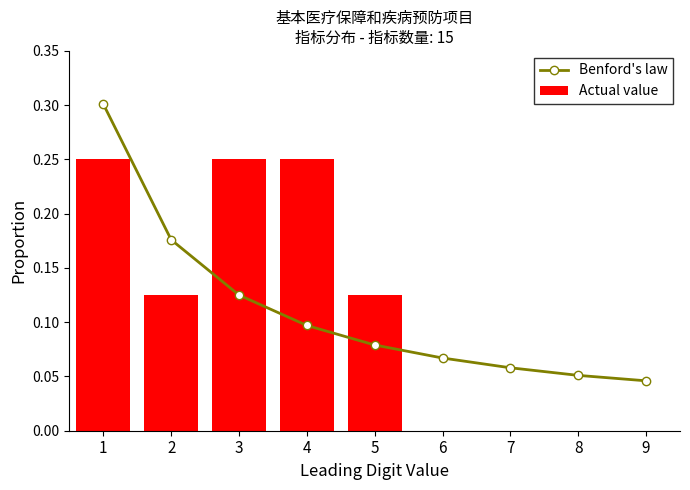

What is the sum of all Actual value values?

1.0